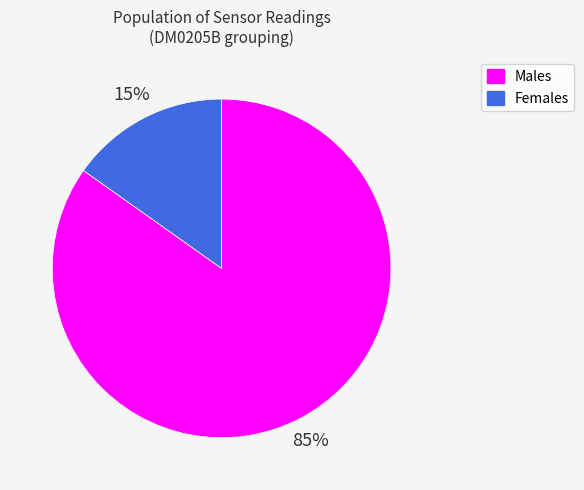

To the nearest percent, what portion does Females represent?

15%